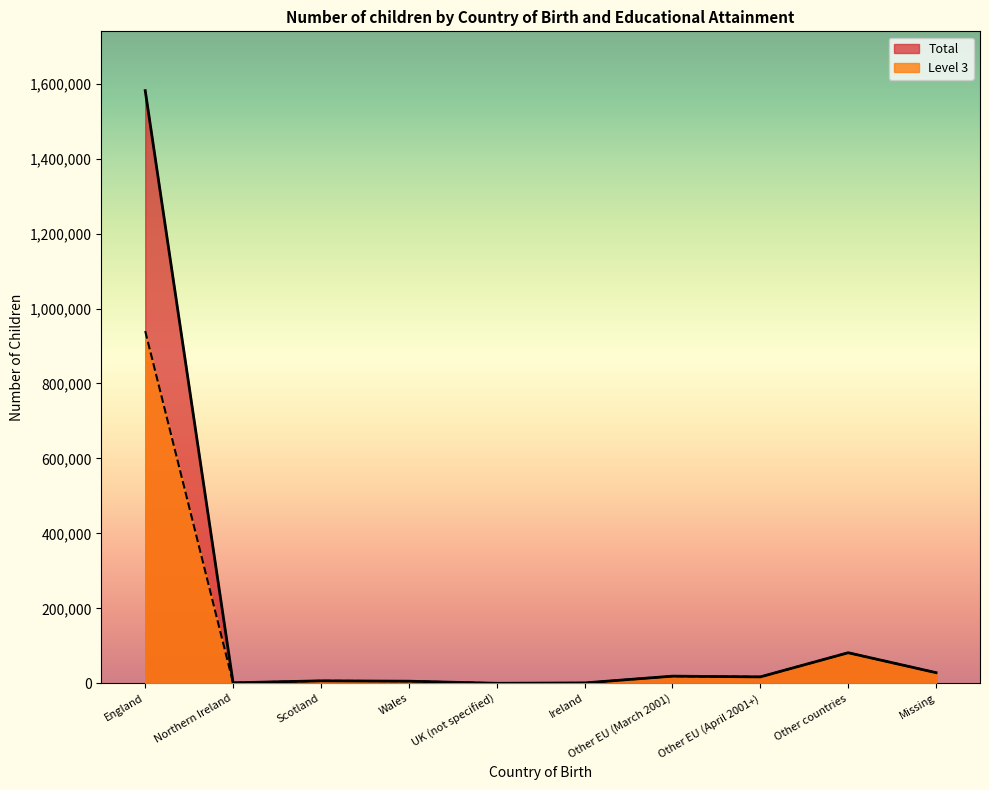

What is the greatest value displayed?

1581450